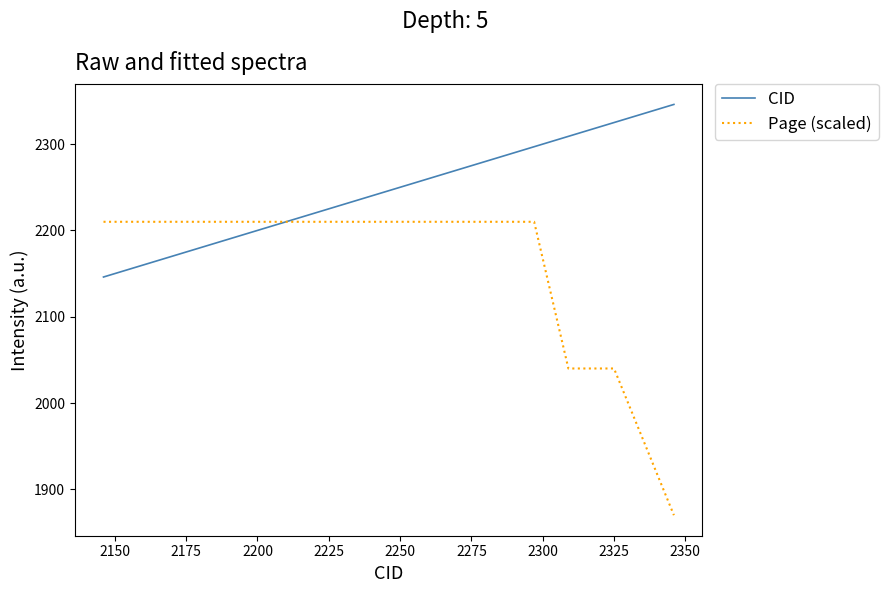

Rank the series by their average value, from lowest to highest.

Page (scaled), CID